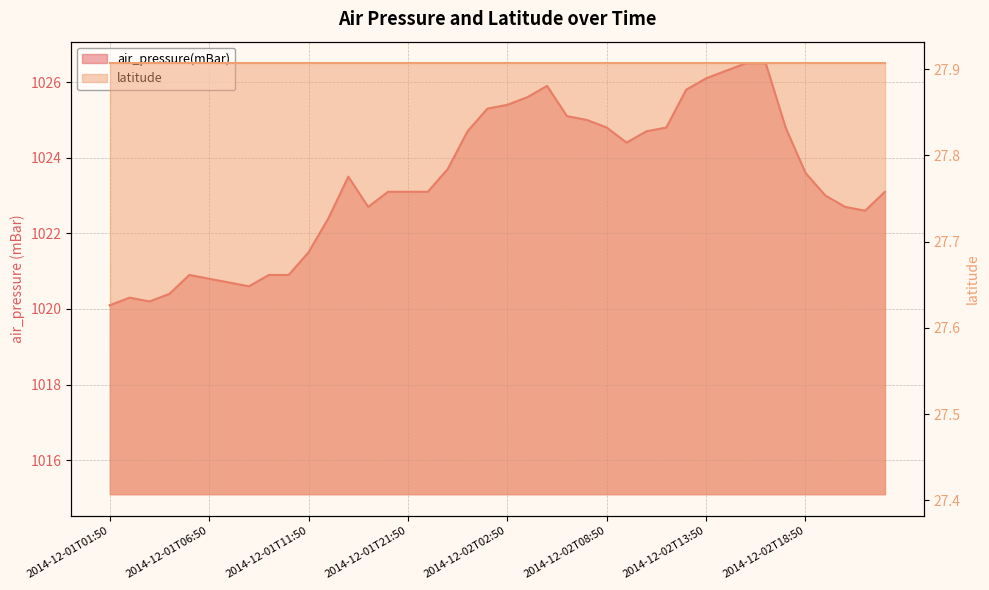

How many points are lower than both their immediate neighbors (excluding endpoints)?

5